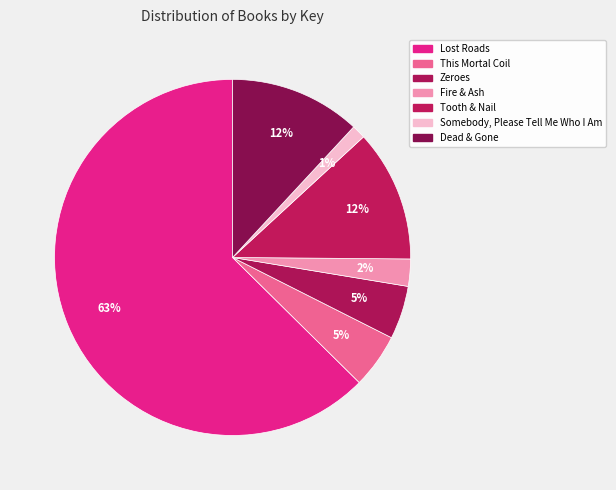

To the nearest percent, what percentage of the pie is Zeroes?

5%